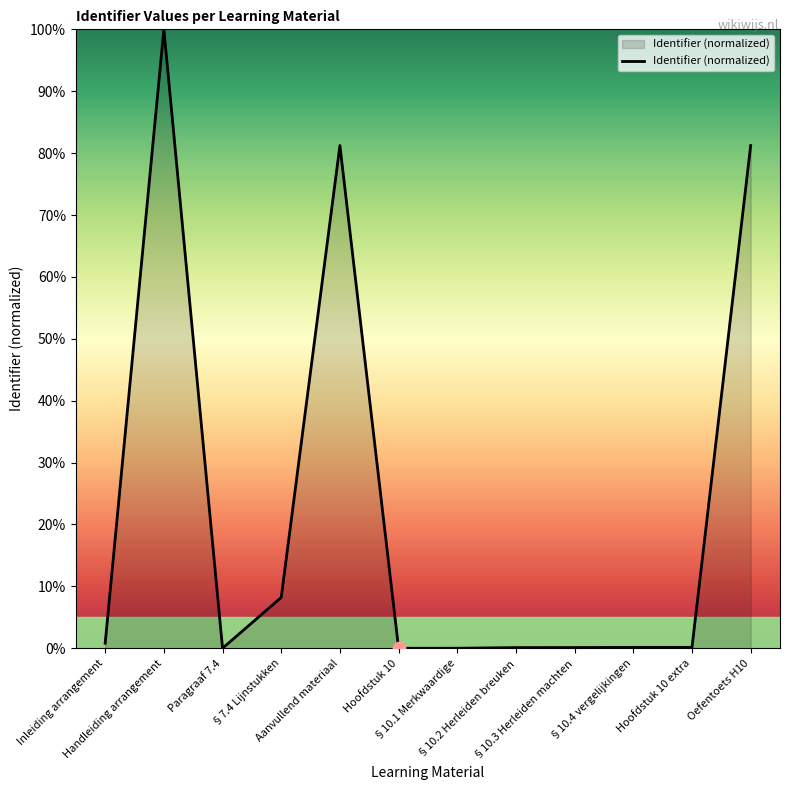

Between Hoofdstuk 10 extra and §7.4 Lijnstukken, which is larger?

§7.4 Lijnstukken